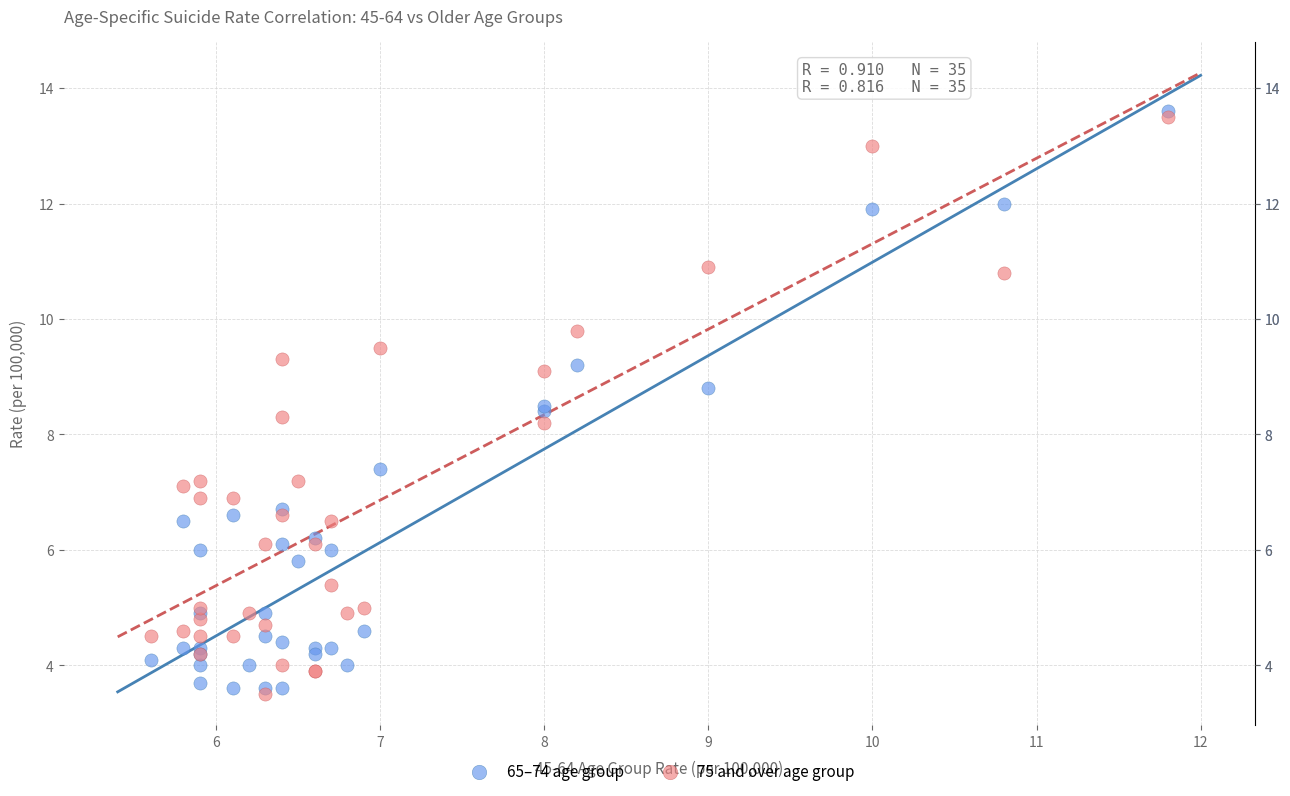

Which series reaches the minimum Y coordinate?

75 and over age group